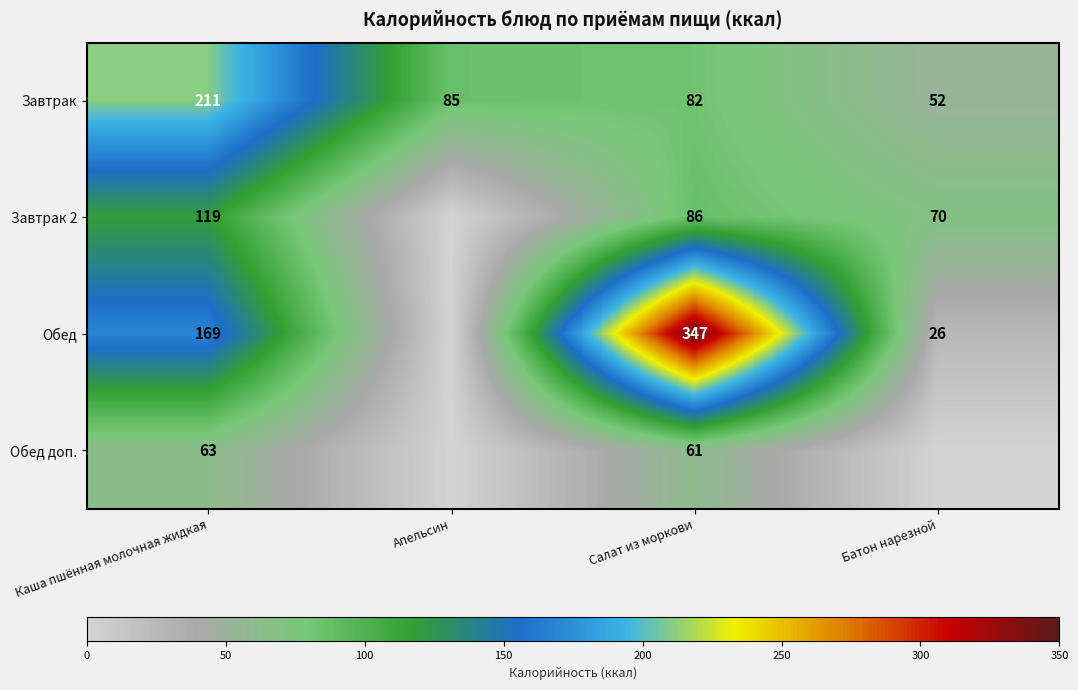

What is the difference between the highest and lowest values at Каша пшённая молочная жидкая?

148